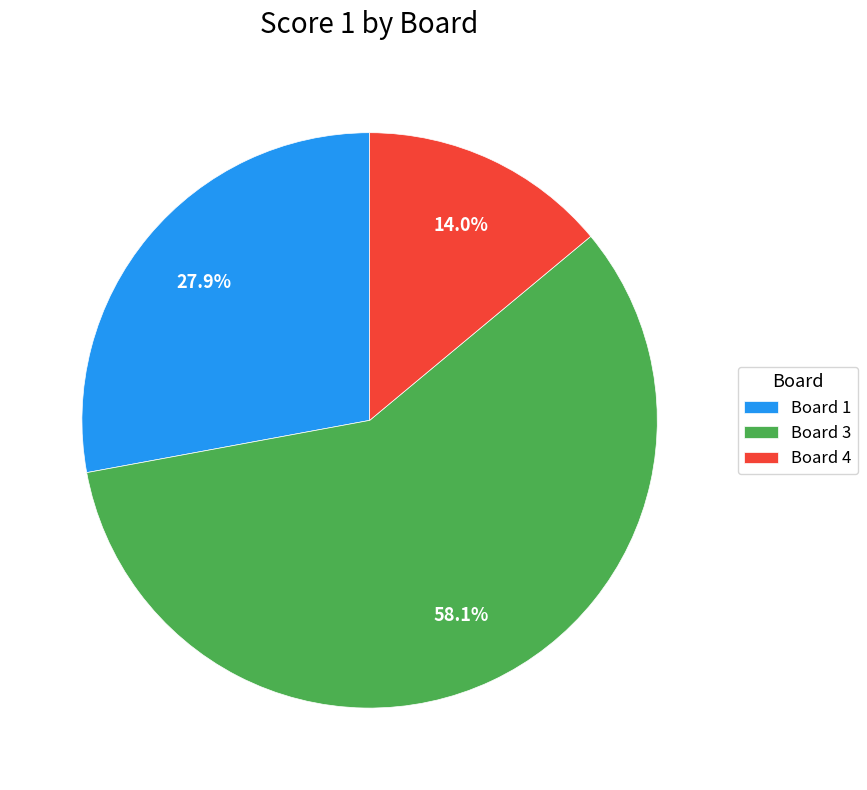

What is the ratio of the value at Board 4 to the value at Board 1?

0.5